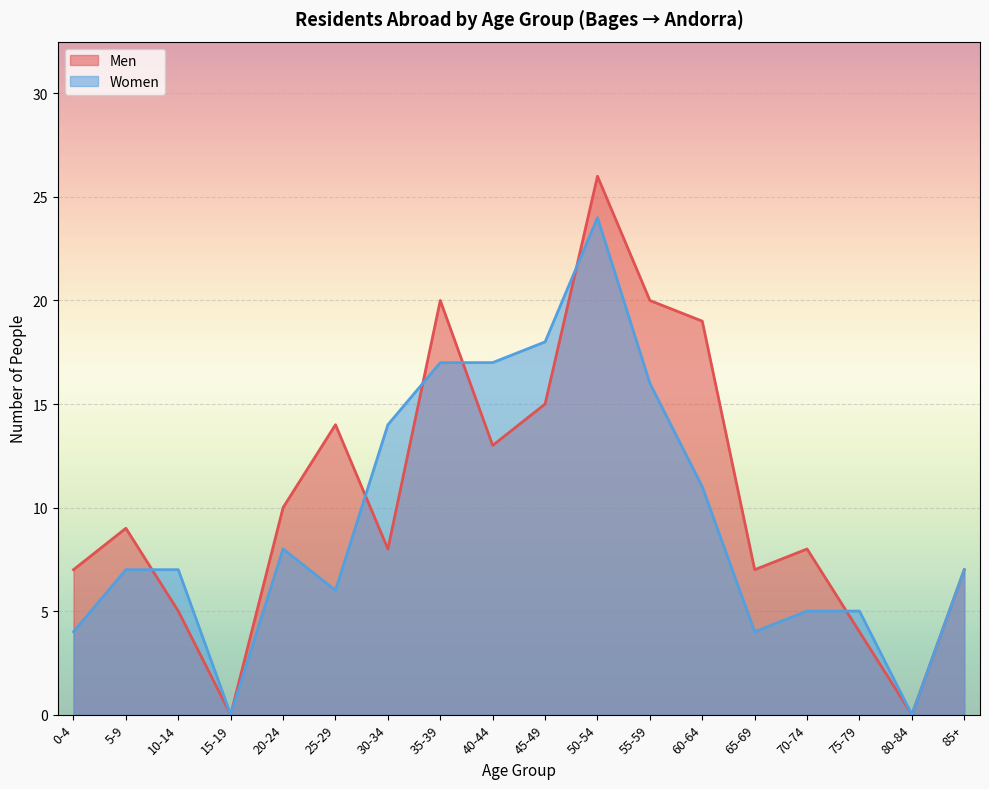

List the series in order of their overall mean, lowest first.

Women, Men